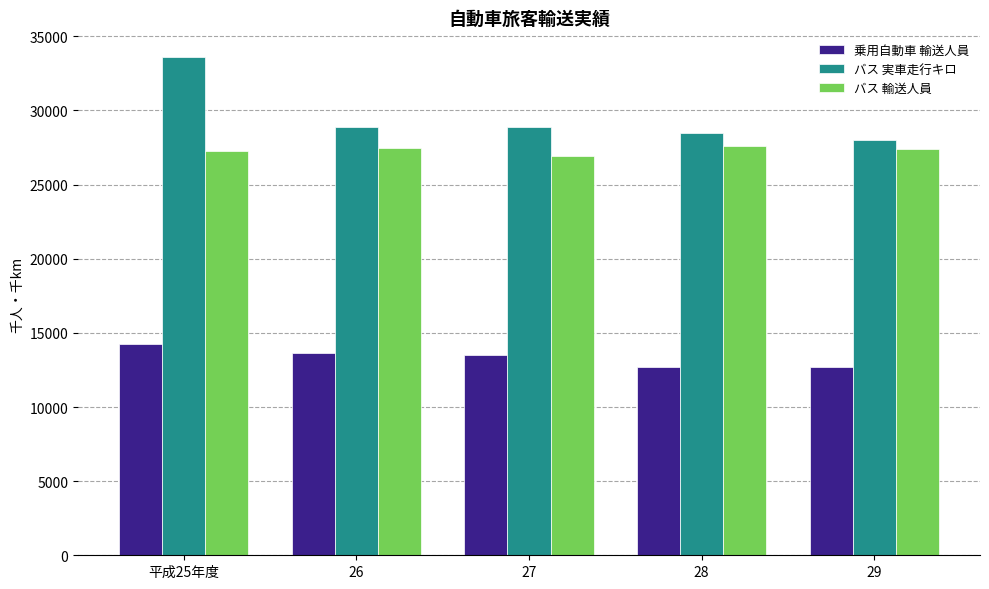

What is the spread (max minus min) of values at 29?

15268